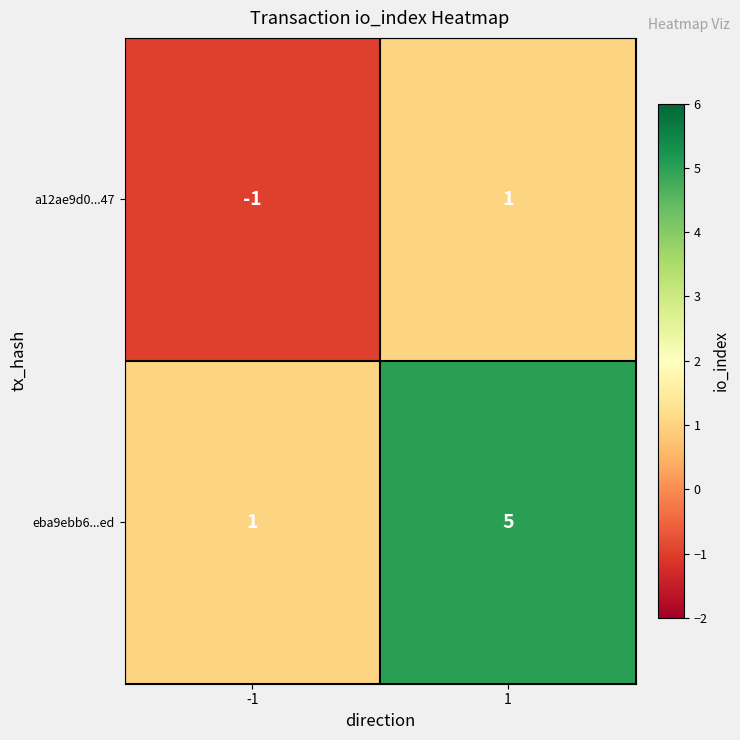

Between -1 and 1, which series saw the biggest shift?

eba9ebb6...ed